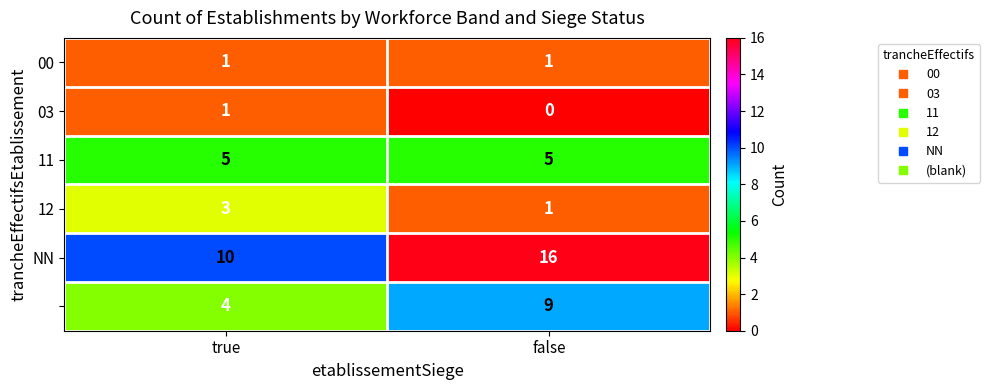

At which category does the chart reach its minimum across all series?

false